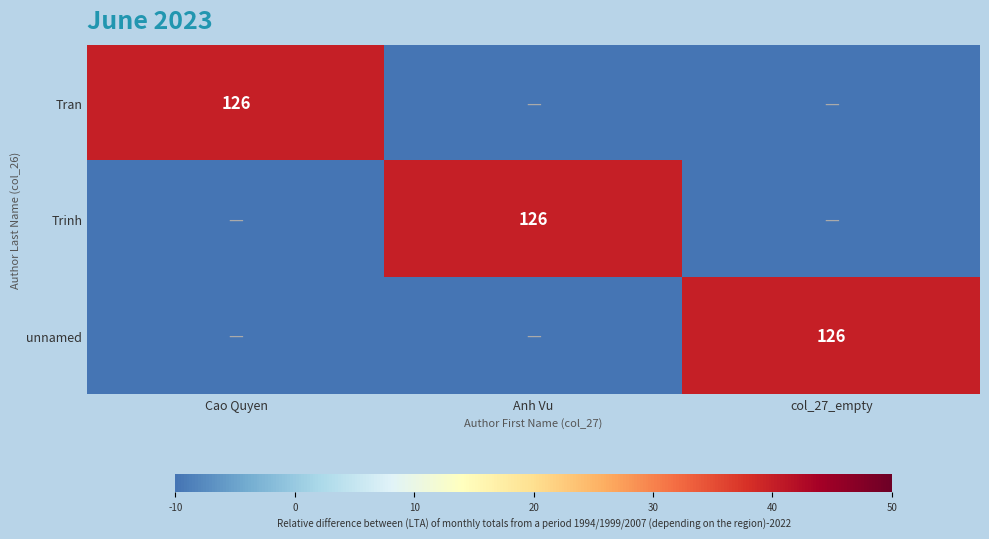

Is it true that Tran equals 126 at Cao Quyen?

True